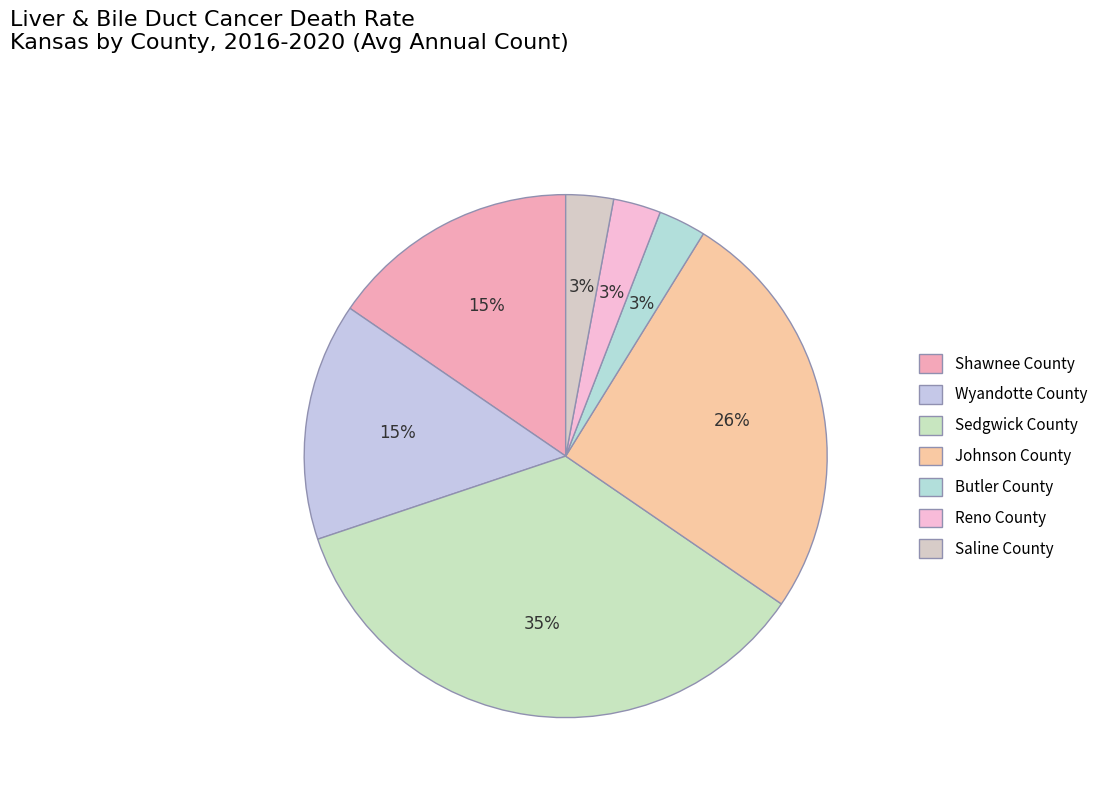

The Wyandotte County slice represents 27% of the pie. True or false?

False